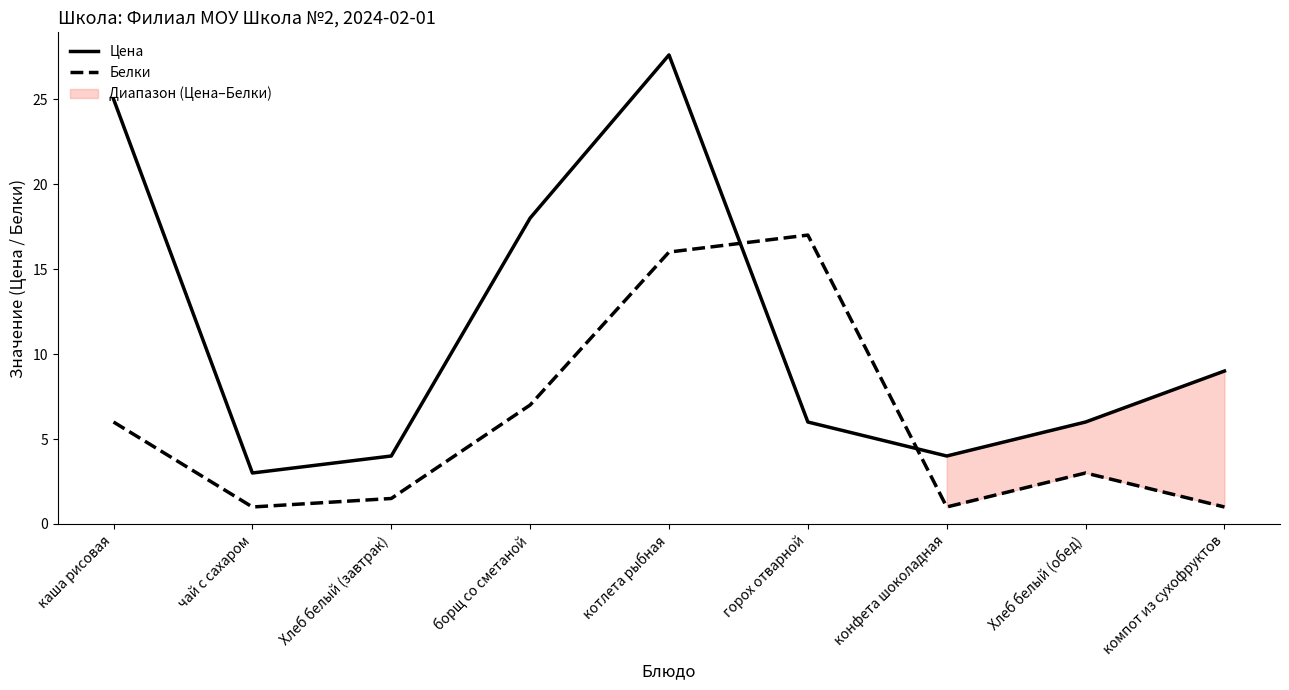

Rank the series by their maximum value, from highest to lowest.

Цена, Белки